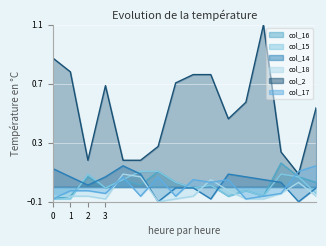

How many interior local valleys does the col_2 series have?

3